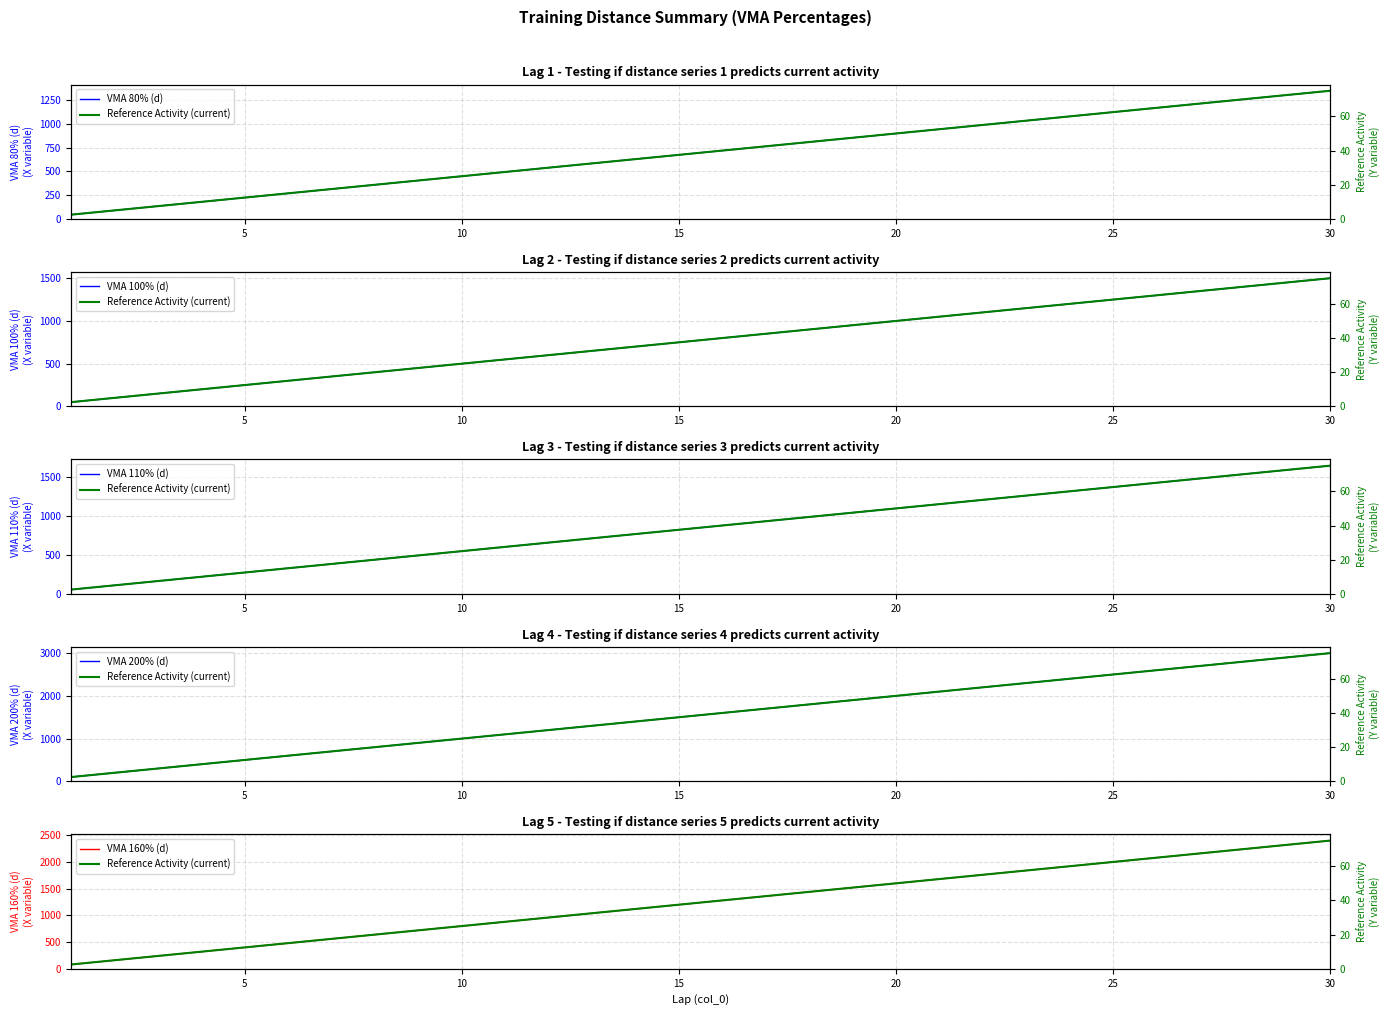

The value of VMA 80% (d) at 30 is 669. True or false?

False